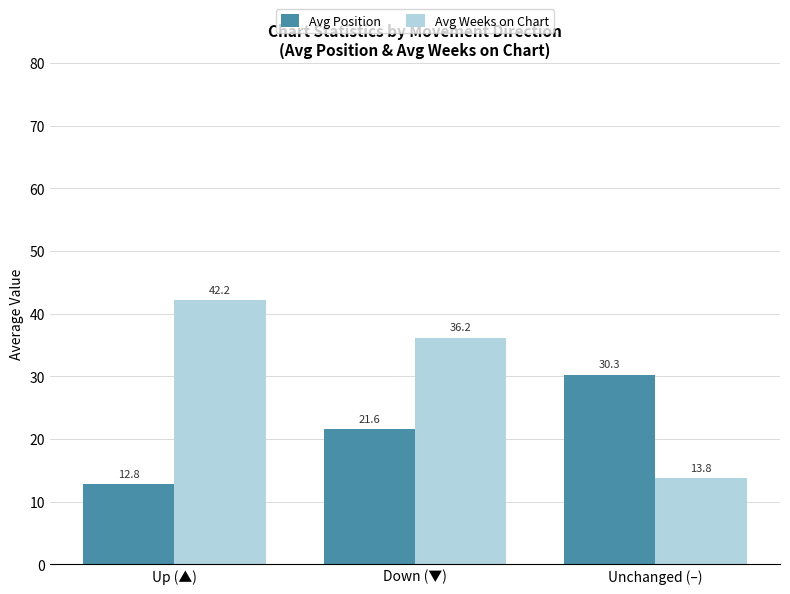

Reading left to right, extract all data points from this chart.

Avg Position: Up (▲)=12.8	Down (▼)=21.6	Unchanged (–)=30.3
Avg Weeks on Chart: Up (▲)=42.2	Down (▼)=36.2	Unchanged (–)=13.8